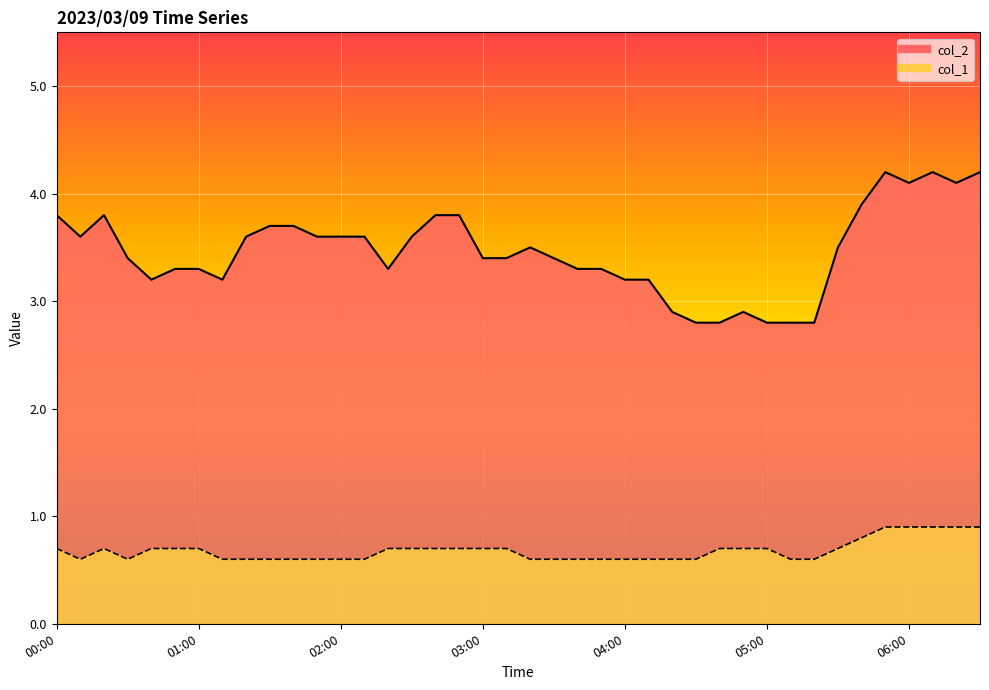

What is the sum of the col_1 values at 05:30 and 05:40?

1.5